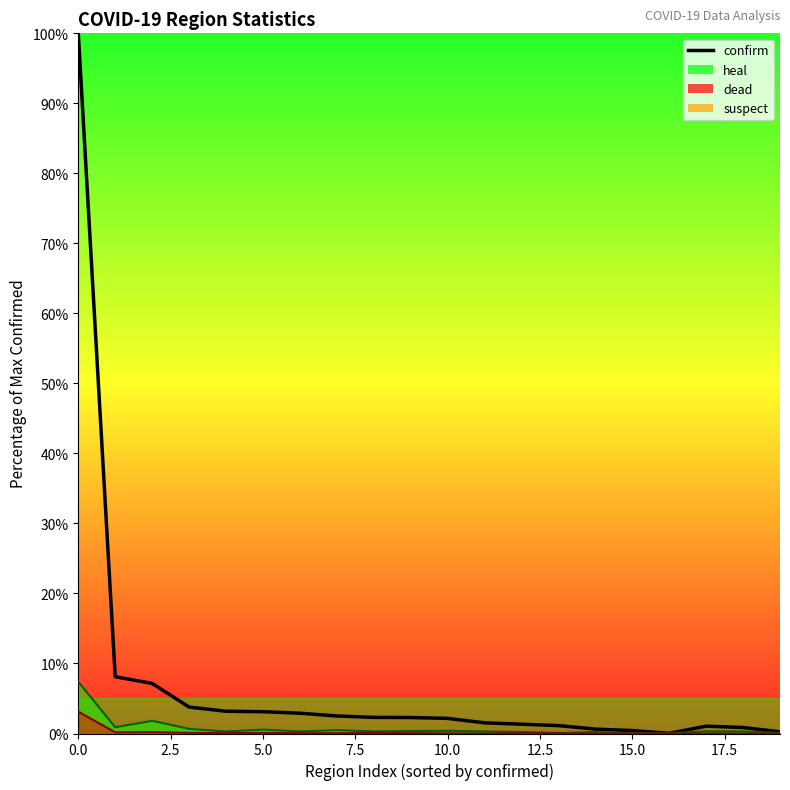

Which series has the widest spread of values?

confirm